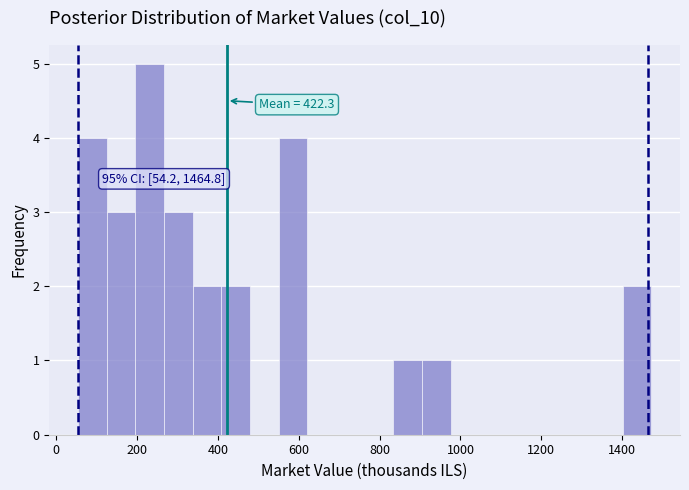

Read against the x-axis, roughly where is the centre of the tallest bar?

240